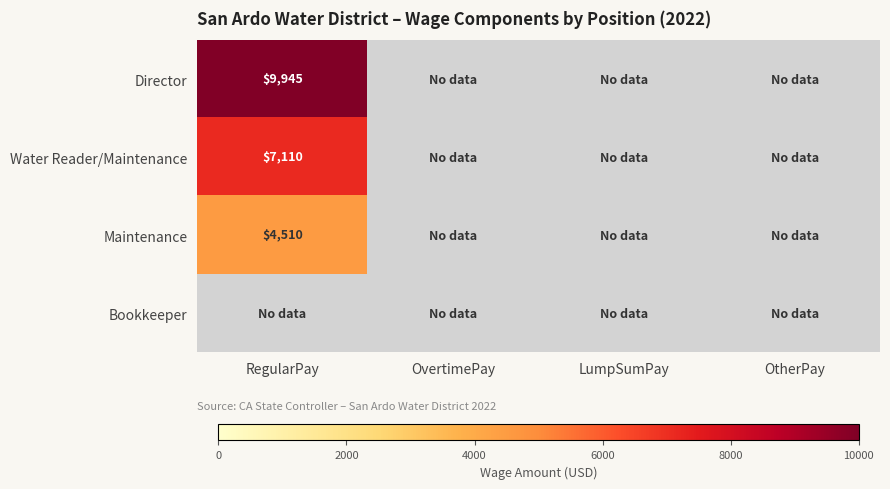

True or false: Maintenance has a value of 4510 at RegularPay.

True